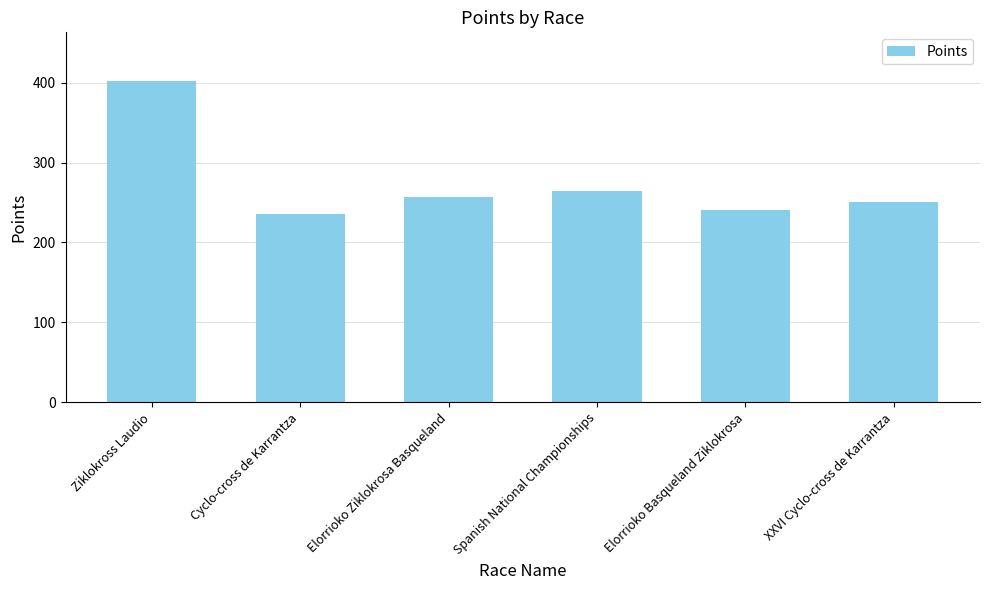

What is the label of the 2nd bar from the left?

Cyclo-cross de Karrantza